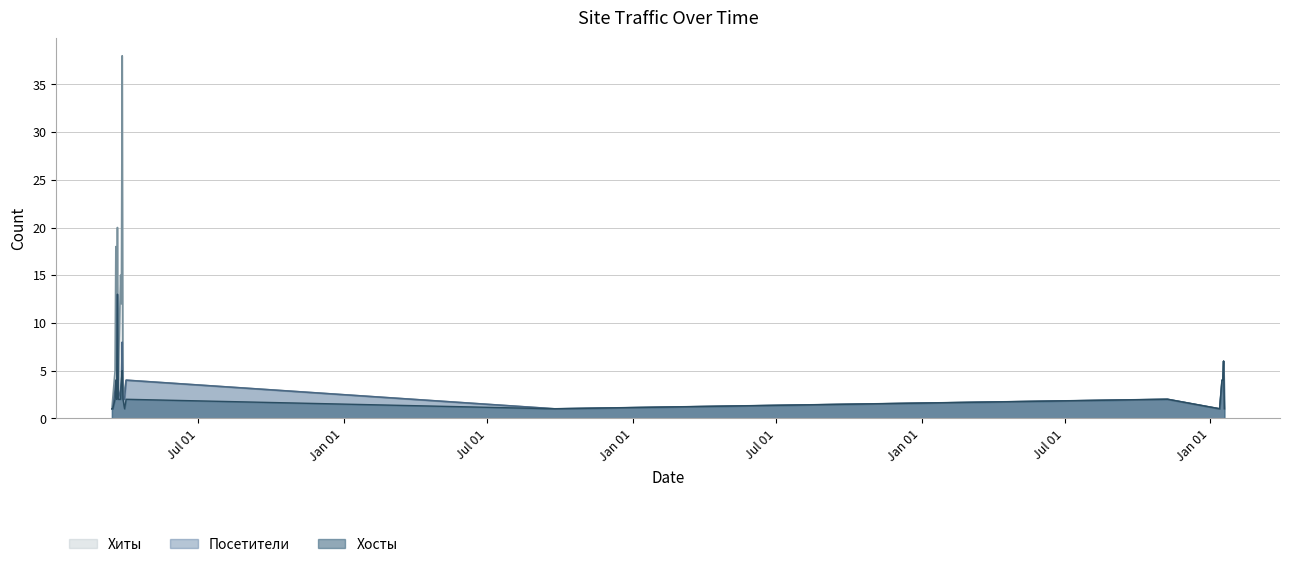

What is the difference between the Посетители values at 2019-03-26 and 2019-03-15?

3